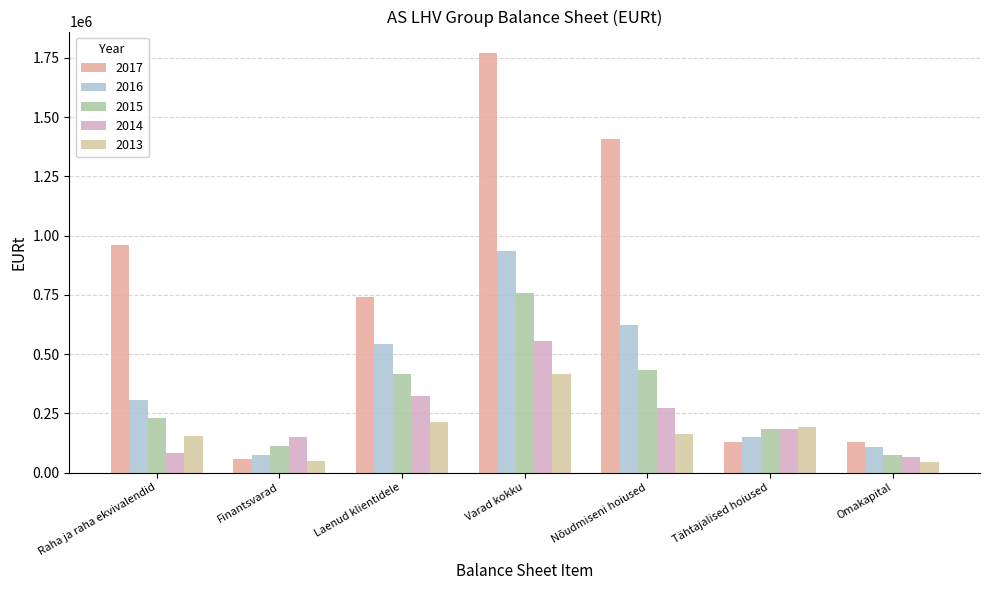

What is the total value across all series at Tähtajalised hoiused?

838197.3